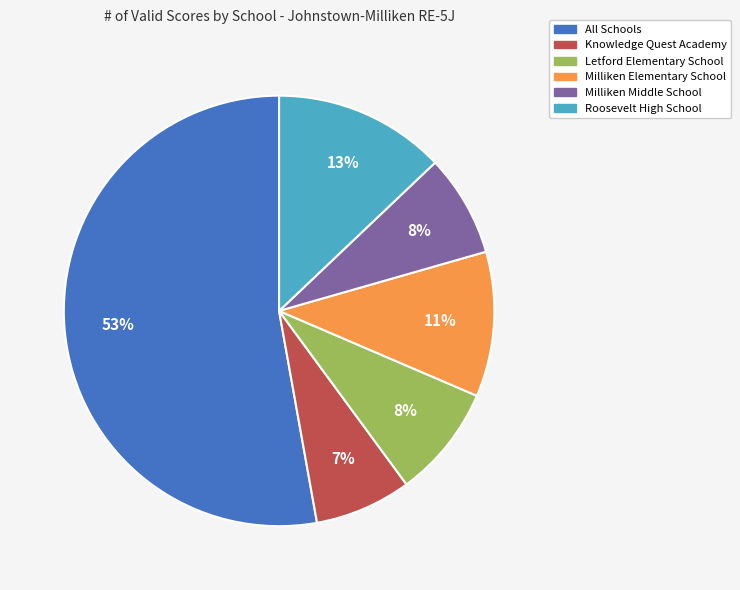

To the nearest percent, what portion does Knowledge Quest Academy represent?

7%